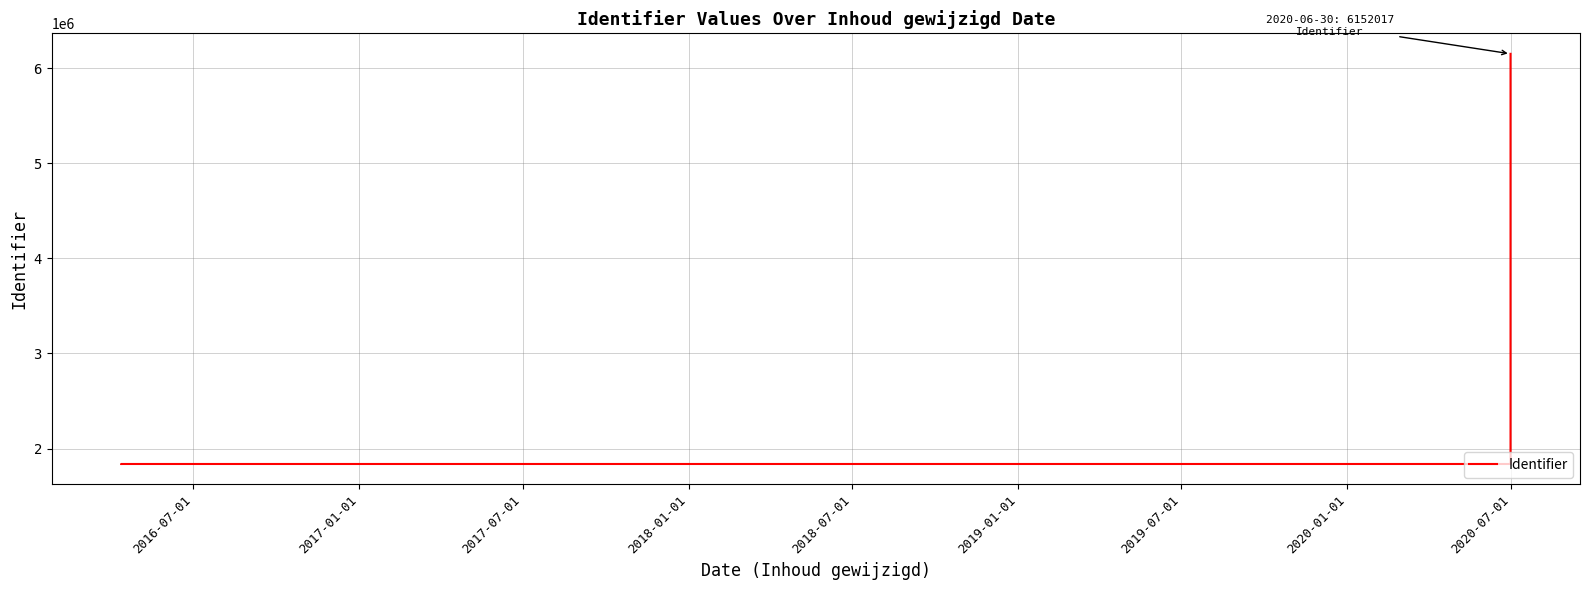

What is the difference between the maximum and minimum values?

4314357